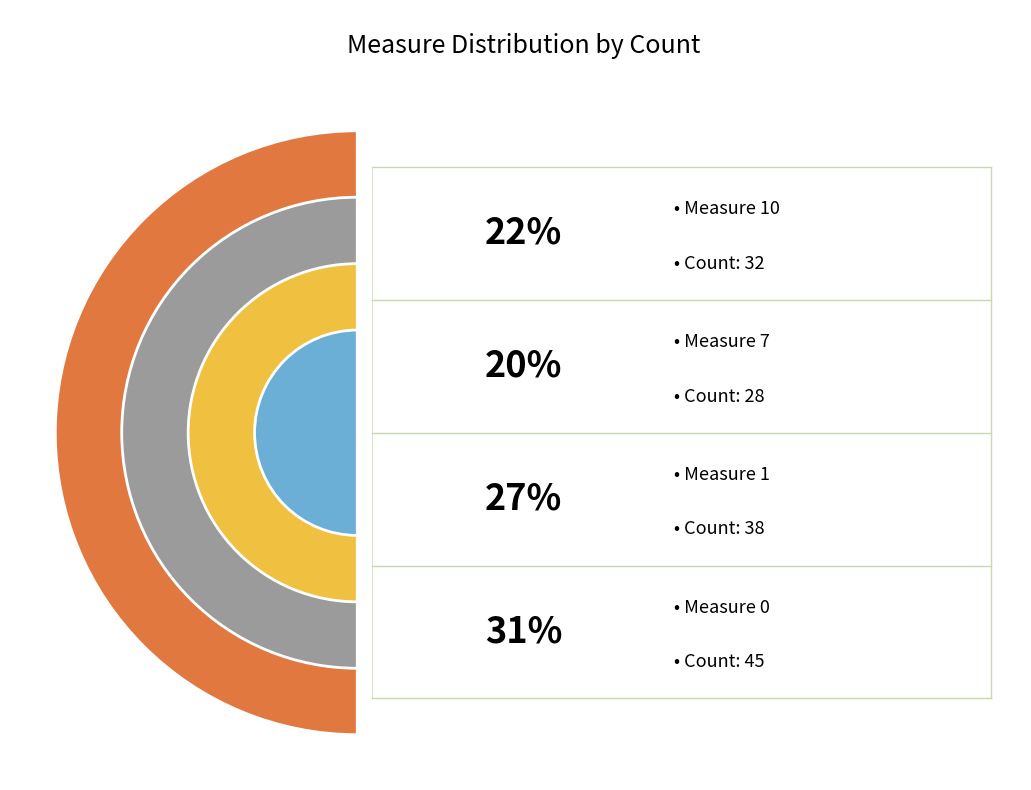

Which category has the biggest portion of the pie?

measure_0